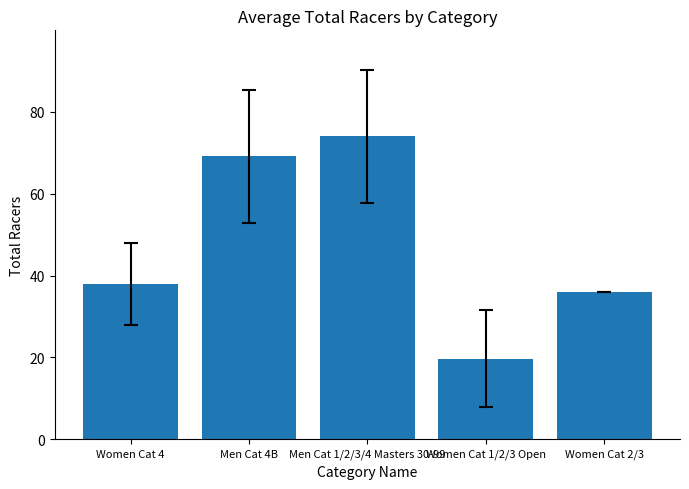

Are the bars horizontal?

No